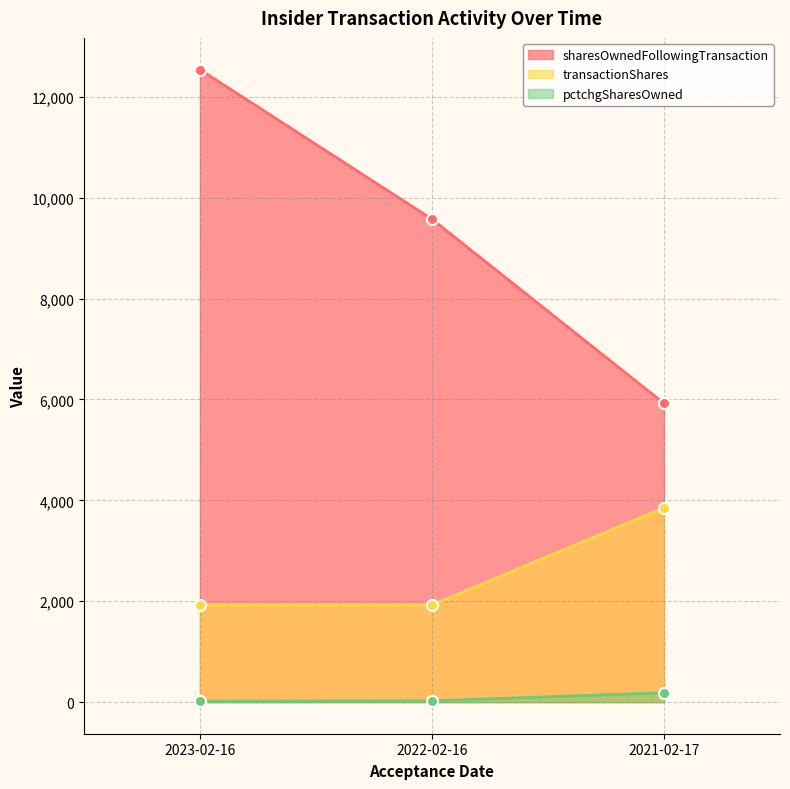

How many data points does each series have?

3